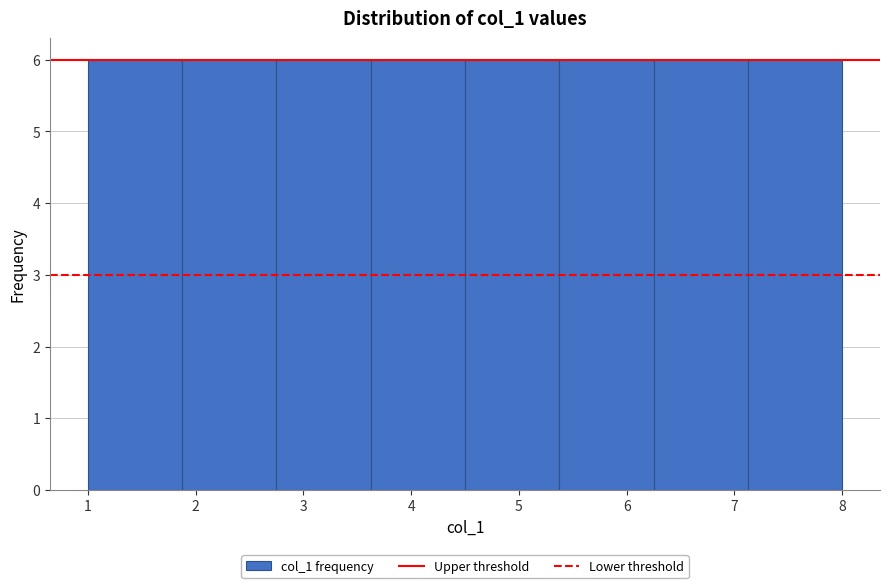

What is the height of the bar covering 4.5 to 5.4 on the x-axis? Neither the bar edges nor the heights are printed on the chart, so give them approximately, as read against the axes.

6